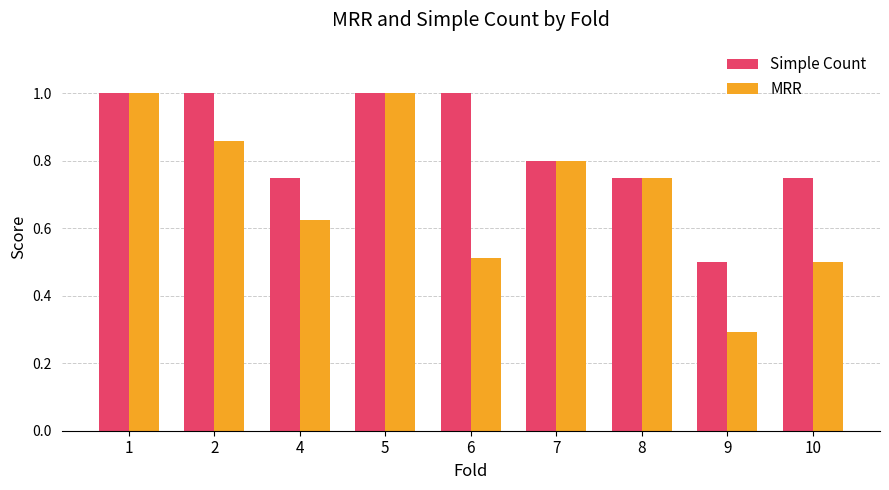

What is the value of the MRR bar at the 9th from the left?

0.5